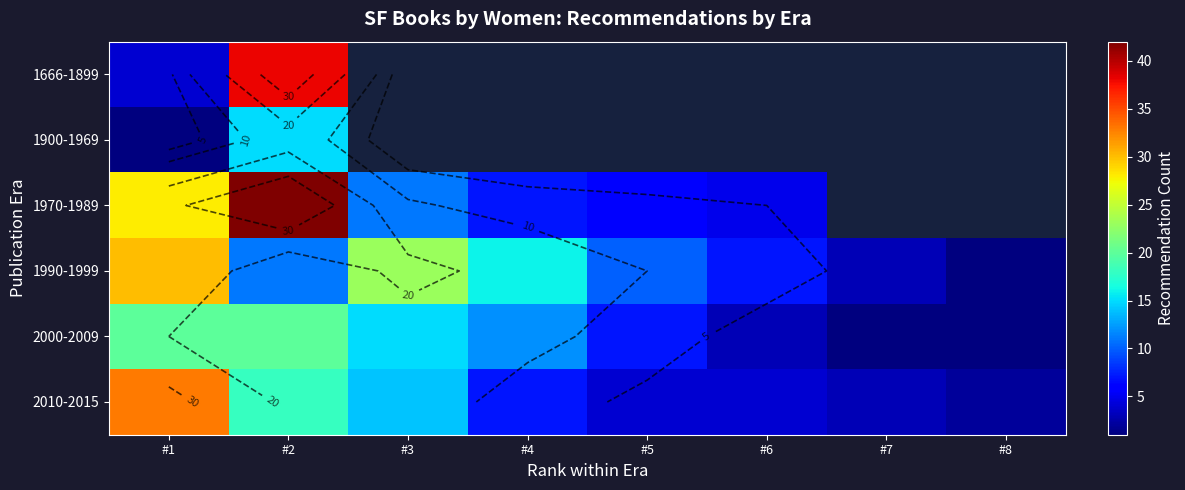

Which series has the largest range (max minus min)?

1970-1989